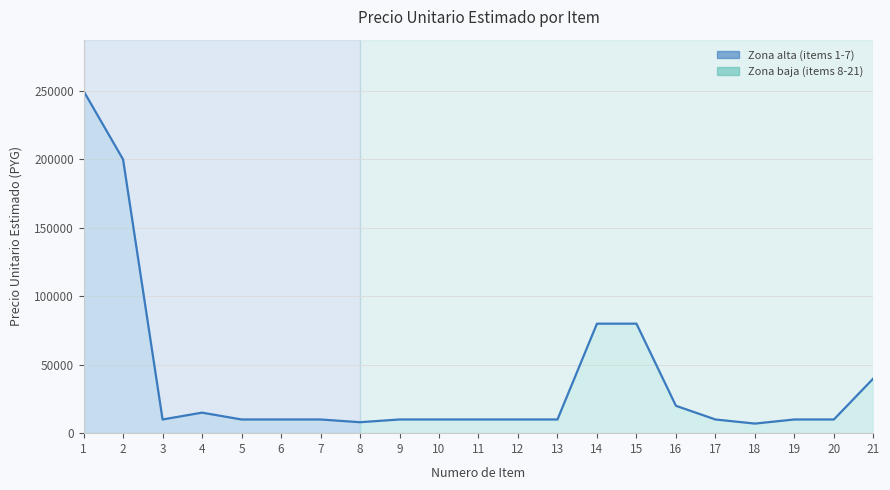

Read the value at 8, to the nearest 100.

8000